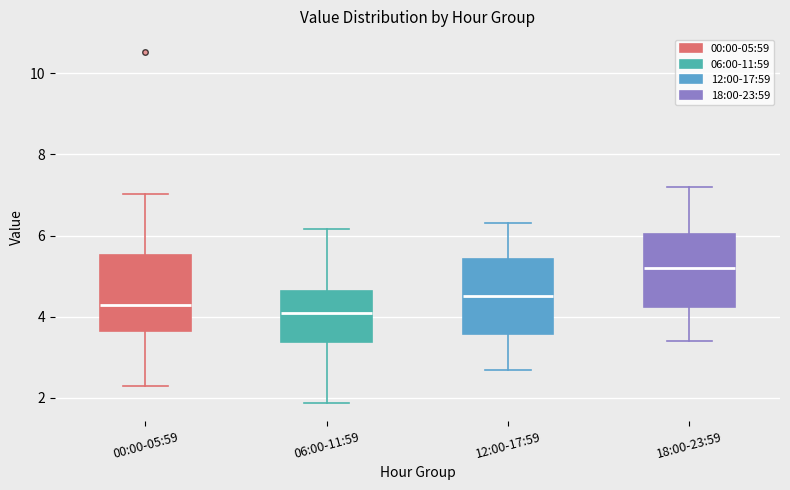

Where is the lower edge of the box for 18:00-23:59 on the y-axis? The values are not printed on the chart, so give them approximately, as read against the axis.

4.2